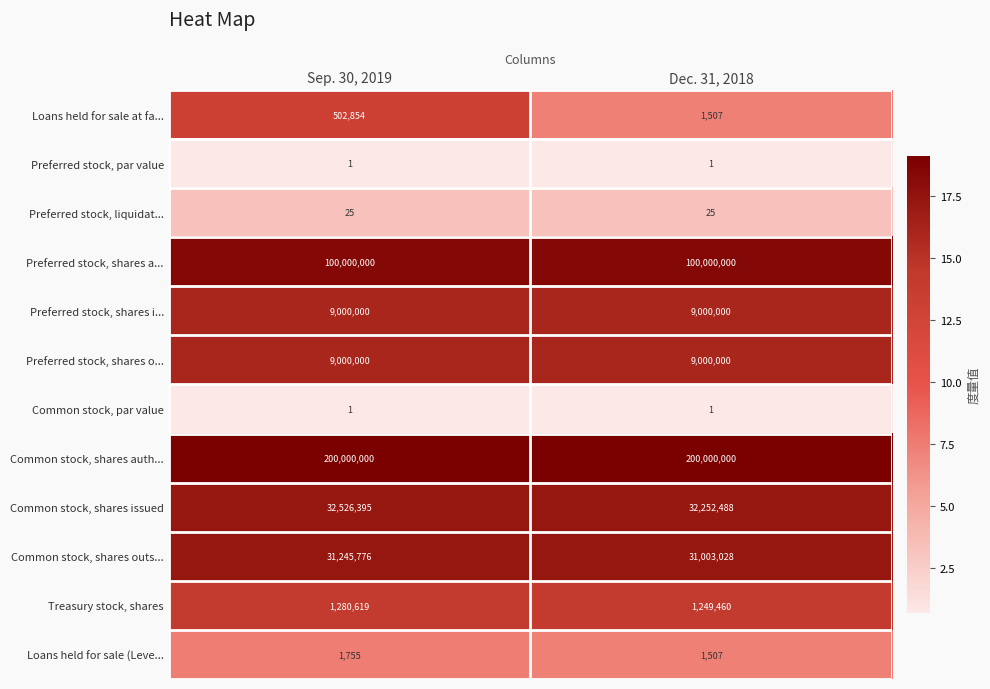

What is the total value across all series at Sep. 30, 2019?

383557426